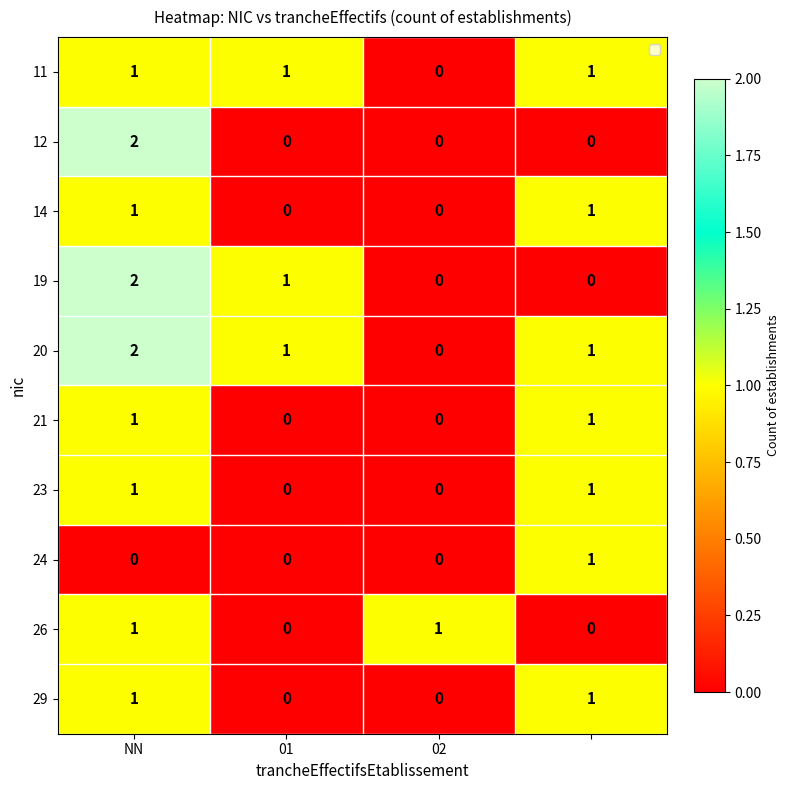

What is the sum of all 20 values?

4